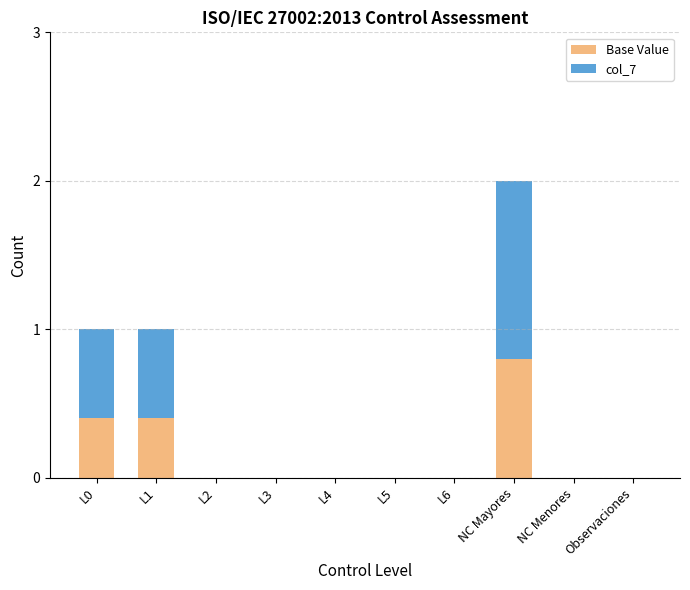

At which category is the sum across all series the highest?

NC Mayores